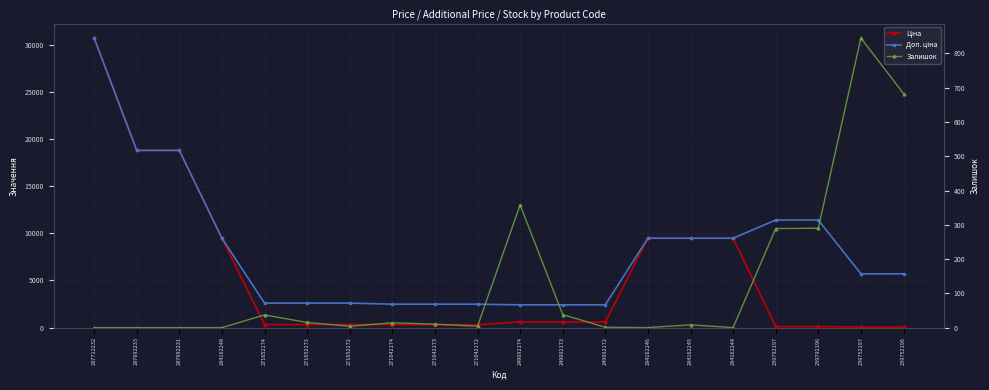

At 284162248, list the series in order from smallest to largest.

Залишок, Ціна, Доп. ціна